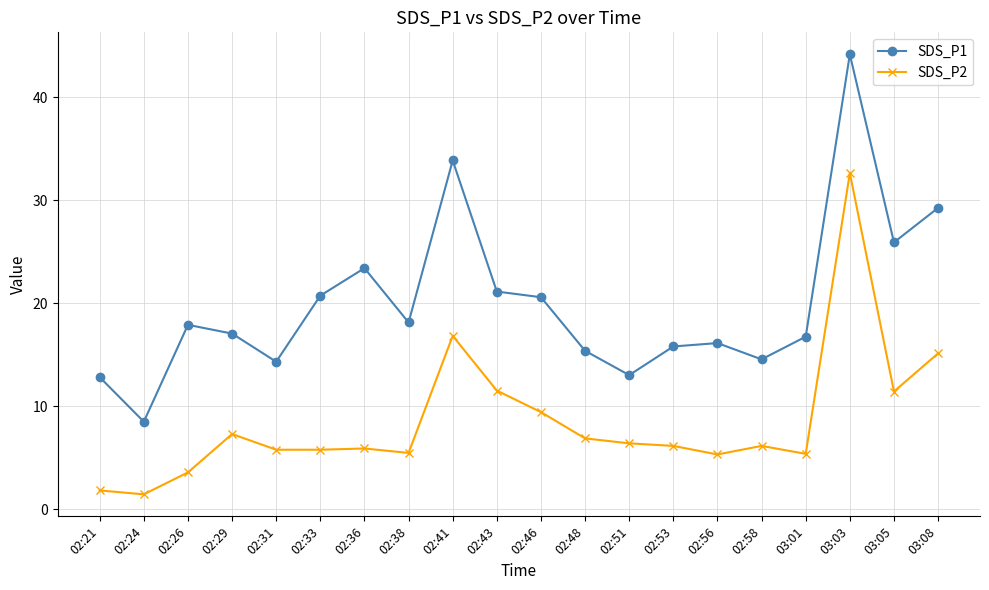

True or false: SDS_P2 has more than 2 points higher than both neighbors.

True